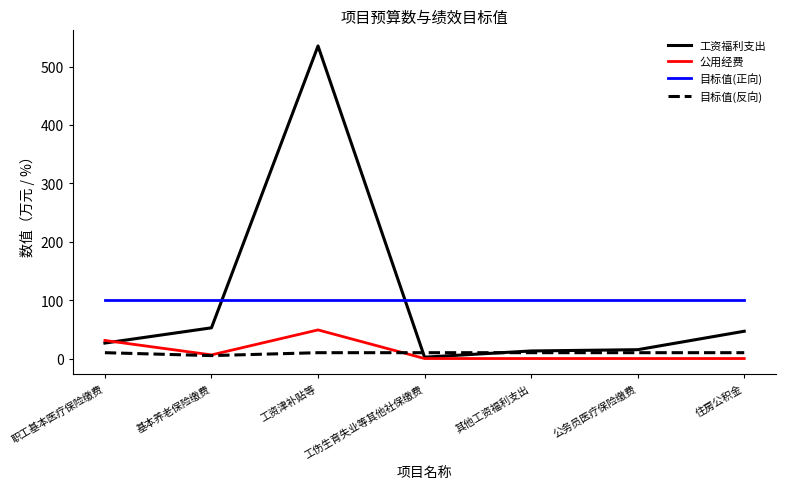

The value of 公用经费 at 工伤生育失业等其他社保缴费 is 31.9. True or false?

False